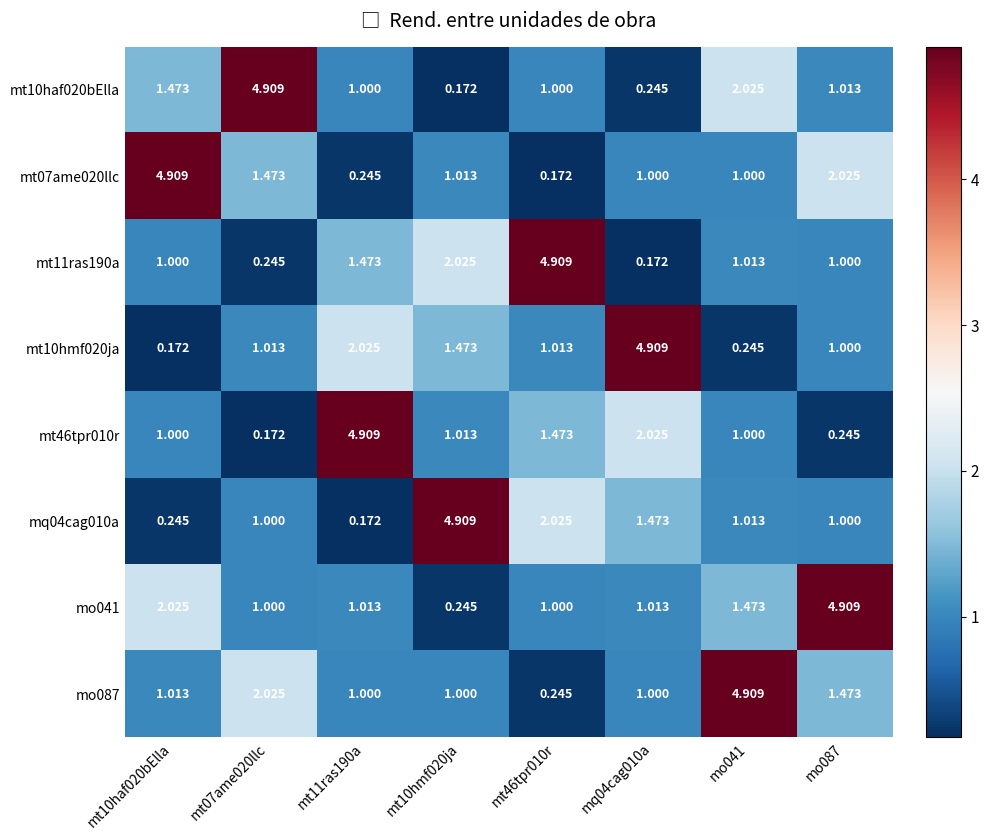

Is the value of mt46tpr010r at mo041 greater than the value of mo041 at mo087?

No